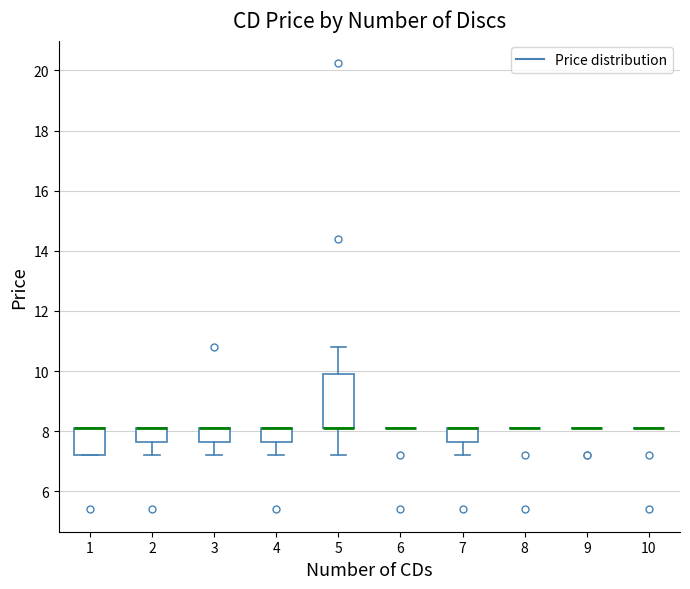

Reading left to right, transcribe this box plot: for each box, give where its median line is, the range the box spans, and where its two whiskers end, as read against the y-axis. The values are not printed on the chart, so give them approximately, as read against the axis.

1: median 8.2 (drawn on the box's upper edge), box 7.2 to 8.2, whiskers 7.2 to 8.2
2: median 8.2 (drawn on the box's upper edge), box 7.6 to 8.2, whiskers 7.2 to 8.2
3: median 8.2 (drawn on the box's upper edge), box 7.6 to 8.2, whiskers 7.2 to 8.2
4: median 8.2 (drawn on the box's upper edge), box 7.6 to 8.2, whiskers 7.2 to 8.2
5: median 8.2 (drawn on the box's lower edge), box 8.2 to 10.0, whiskers 7.2 to 10.8
6: box collapsed to a line at 8.2, whiskers 8.2 to 8.2
7: median 8.2 (drawn on the box's upper edge), box 7.6 to 8.2, whiskers 7.2 to 8.2
8: box collapsed to a line at 8.2, whiskers 8.2 to 8.2
9: box collapsed to a line at 8.2, whiskers 8.2 to 8.2
10: box collapsed to a line at 8.2, whiskers 8.2 to 8.2